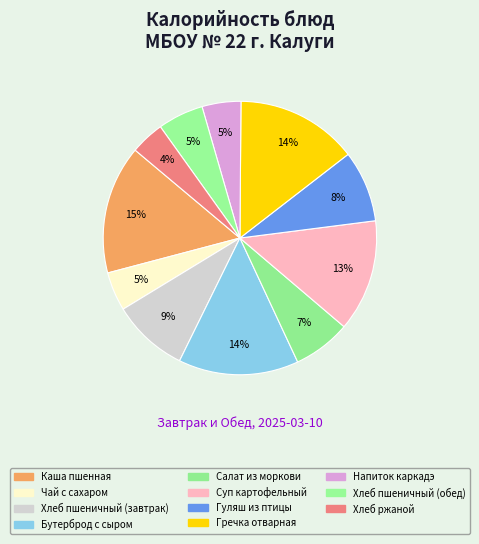

What is the smallest slice in the pie chart?

Хлеб ржаной